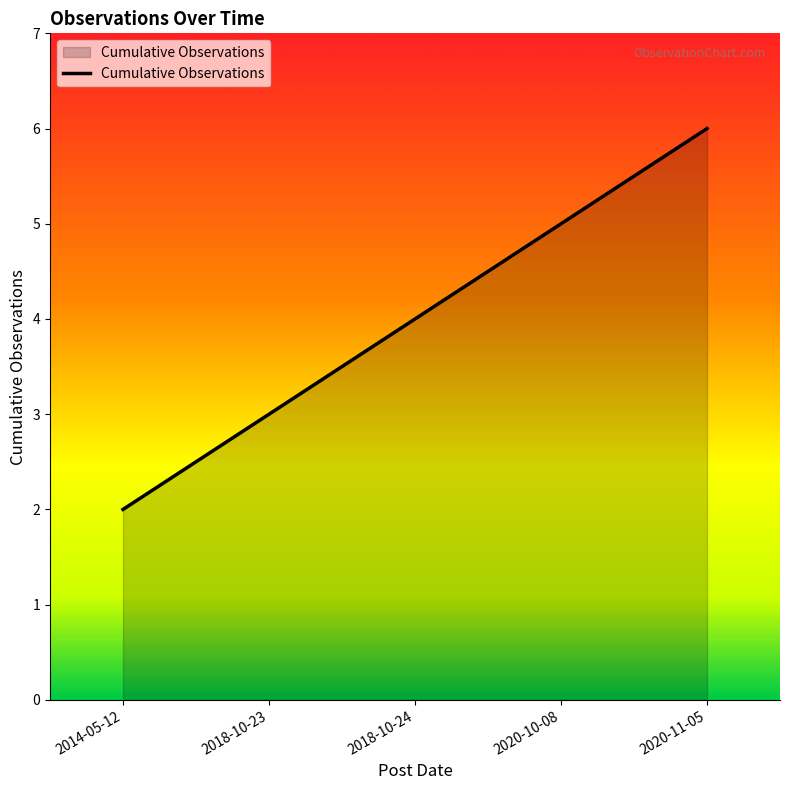

What position from the right is 2014-05-12?

5